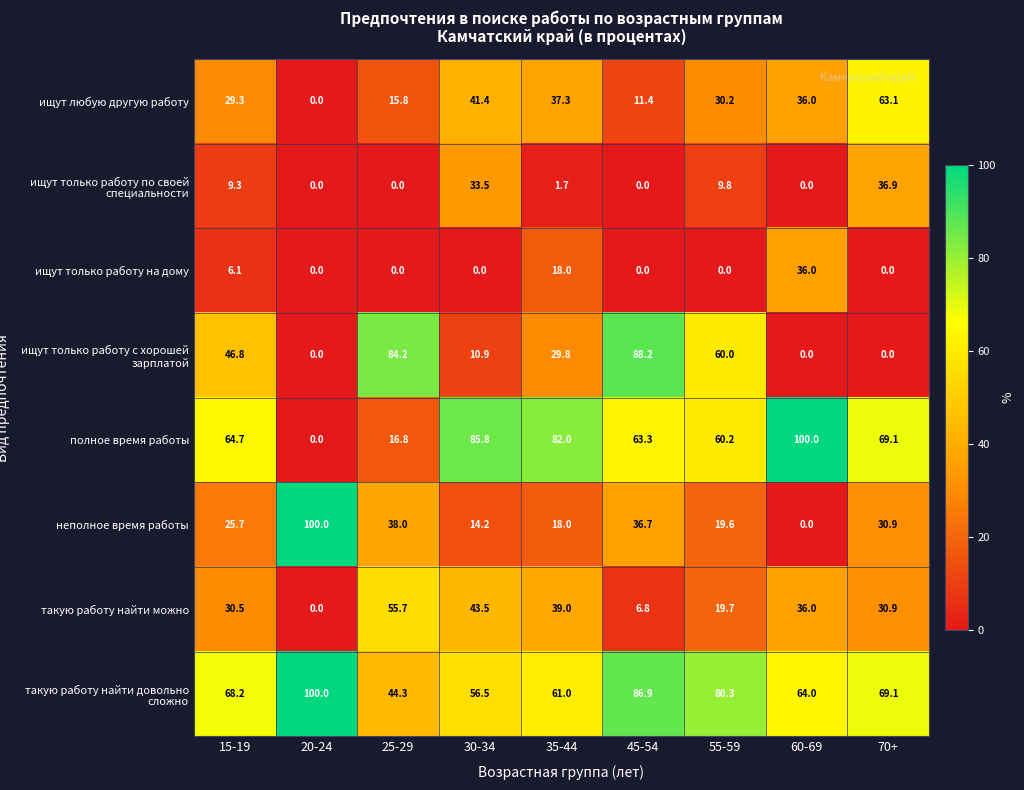

At which label does полное время работы reach its minimum?

20-24